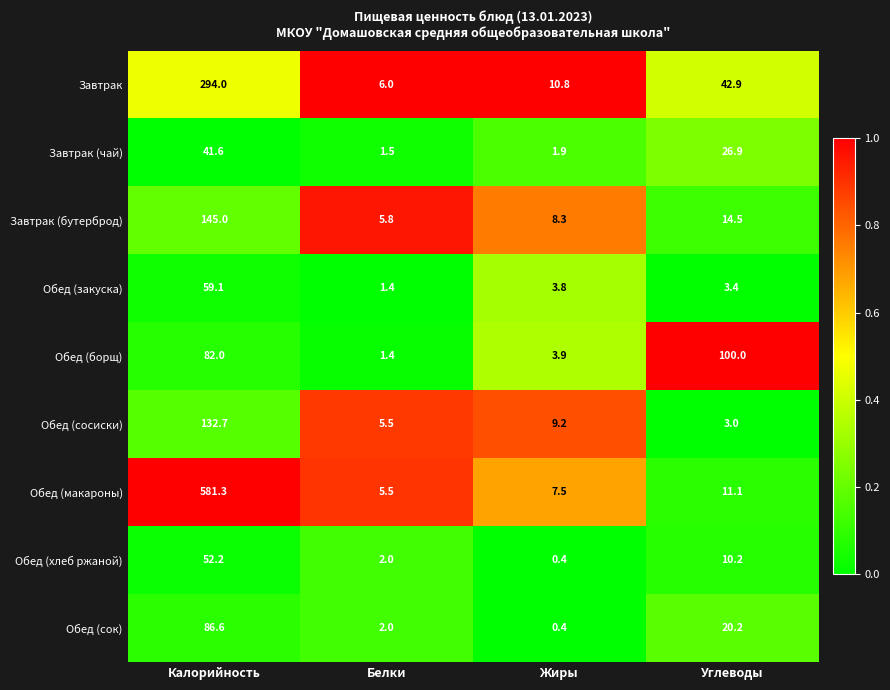

Where is Обед (макароны) nearest to the value 293?

Углеводы